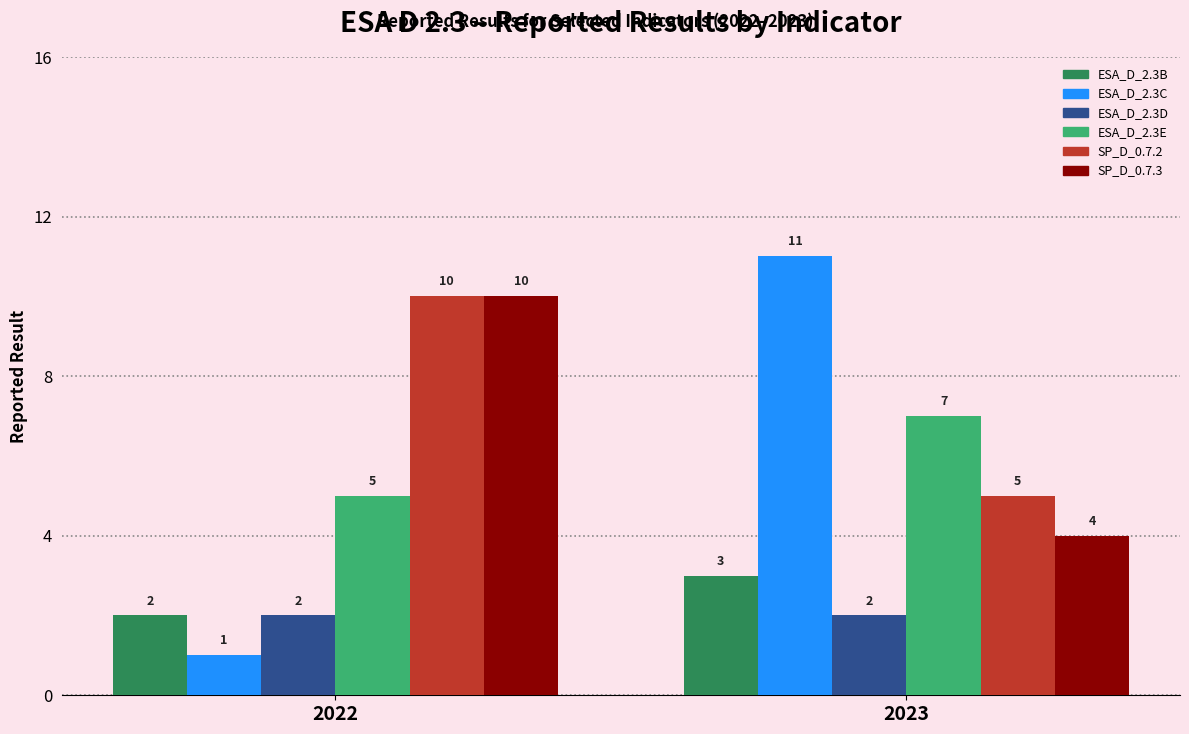

What is the highest value of the ESA_D_2.3B series?

3